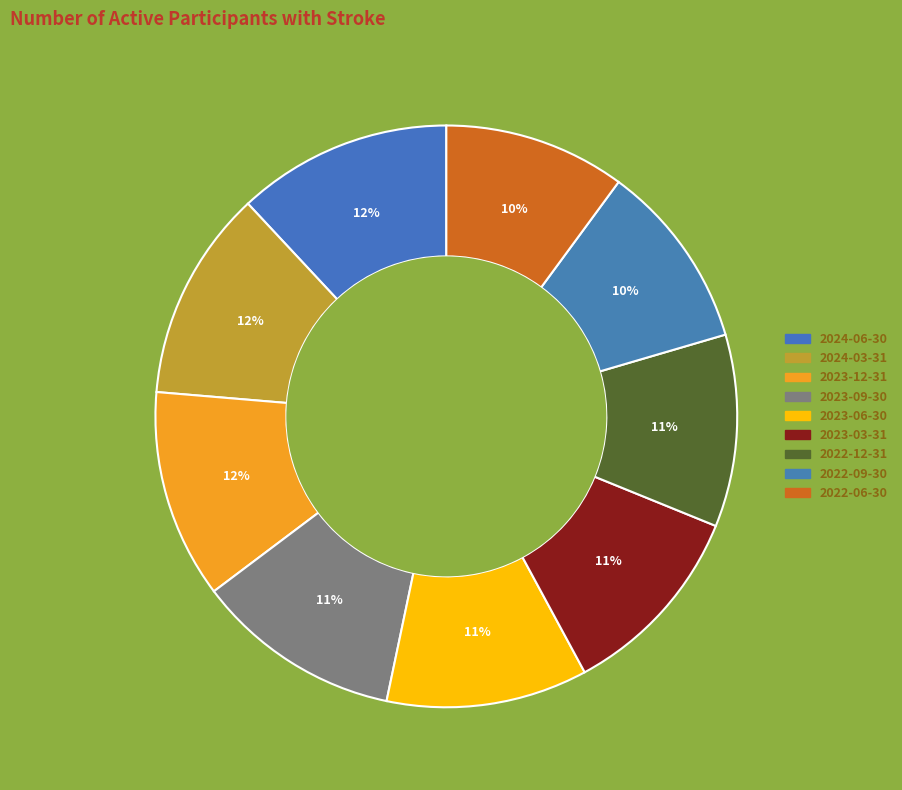

What portion of the pie excludes 2023-09-30?

88.6%